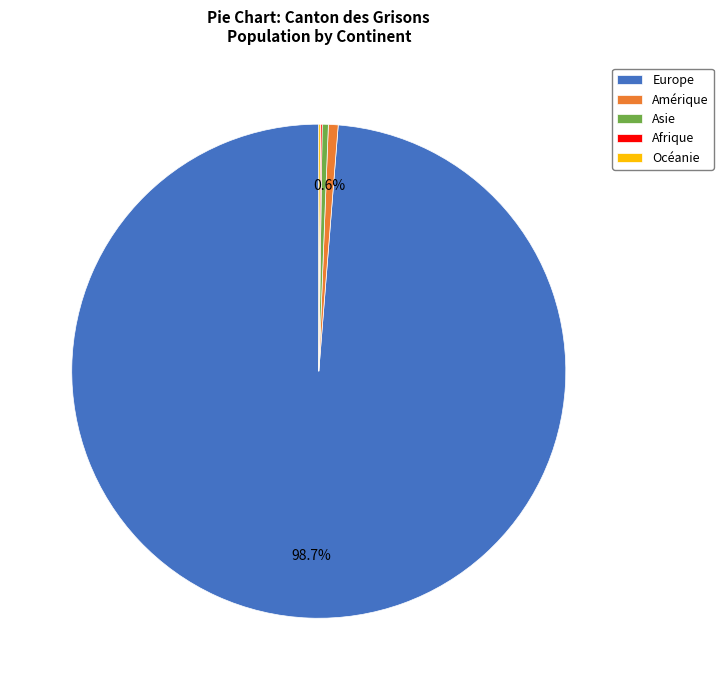

What percentage is the Amérique slice, to the nearest percent?

1%